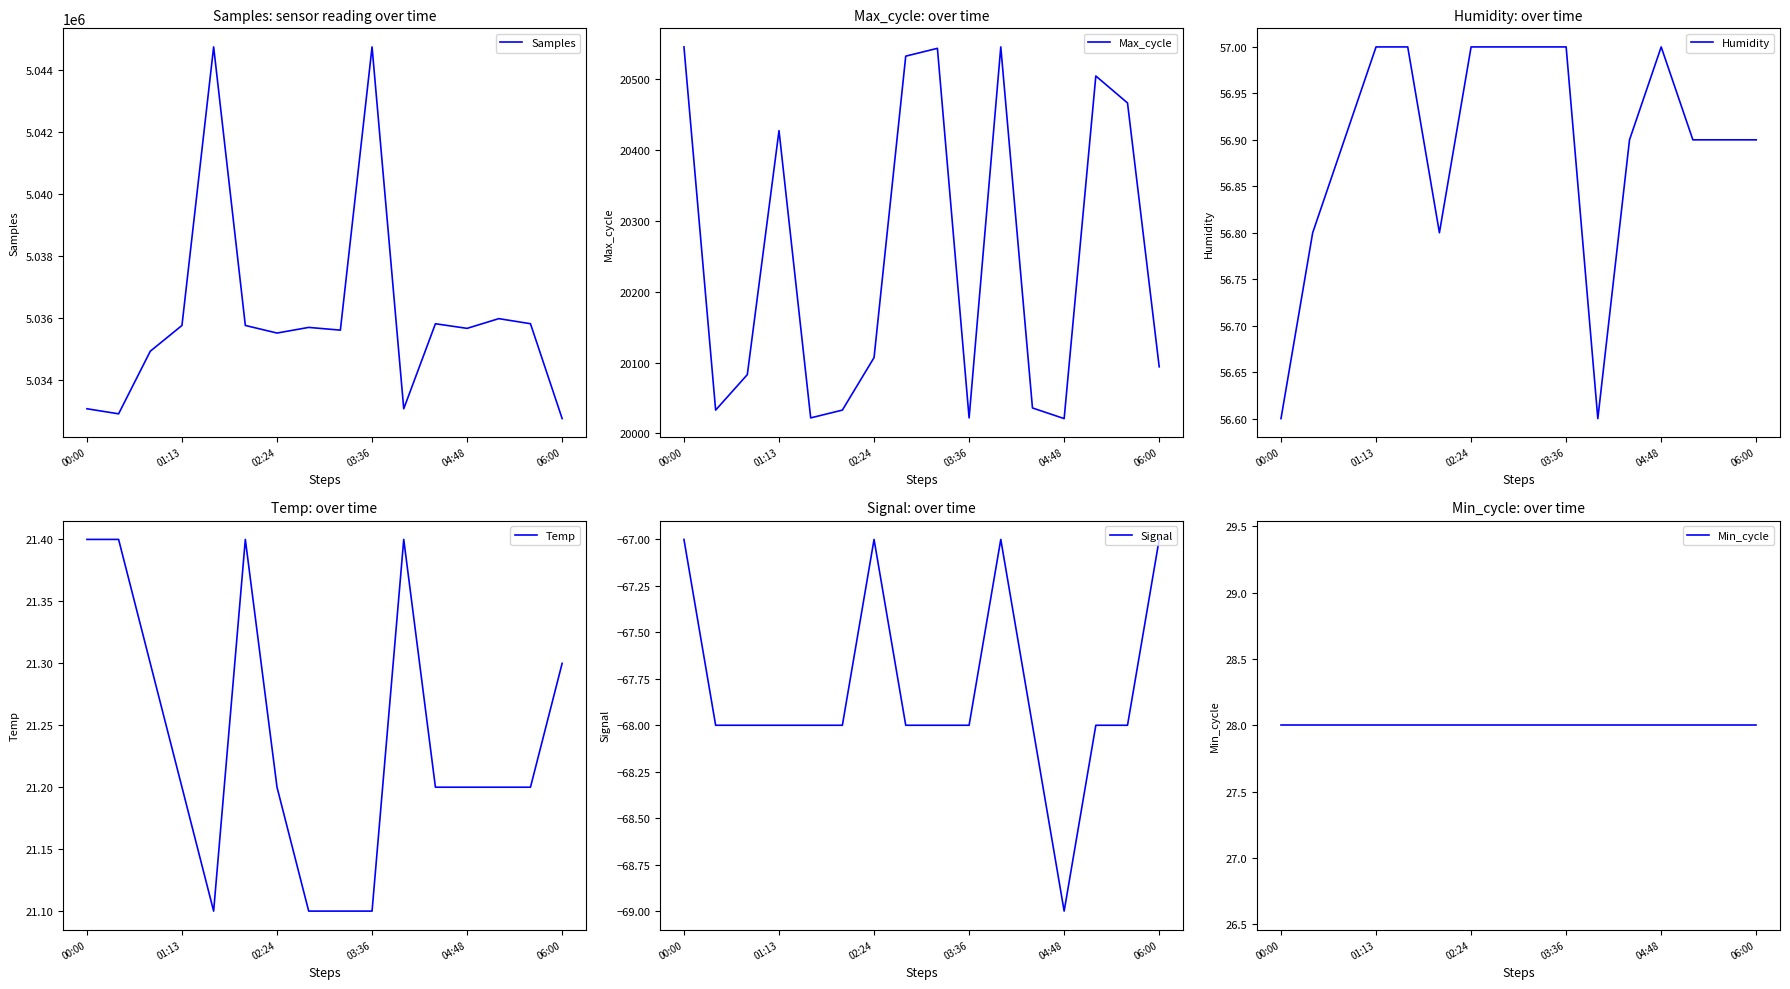

What is the maximum value for Samples?

5044749